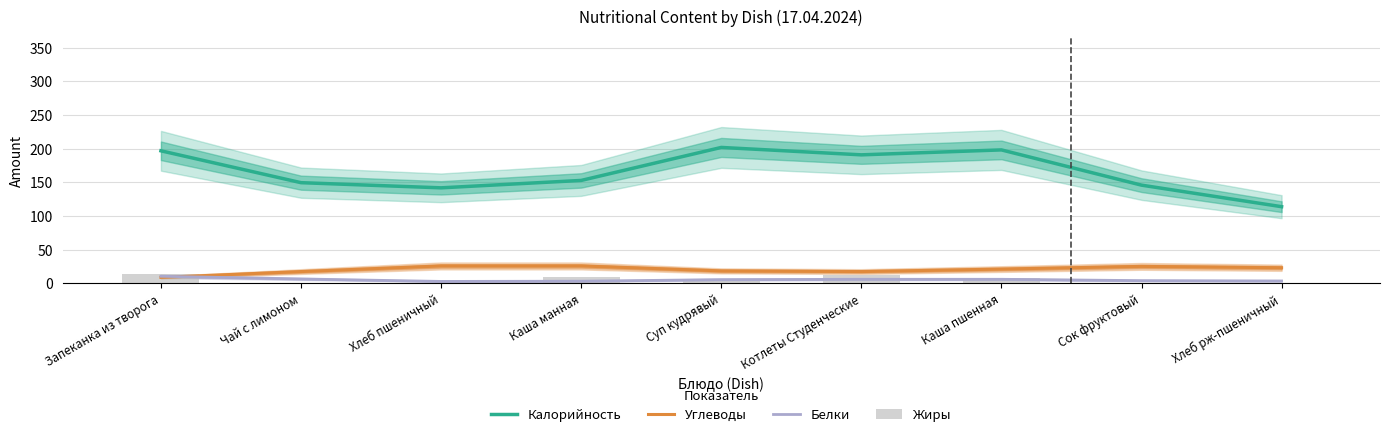

At which label does Калорийность first exceed 153?

Запеканка из творога